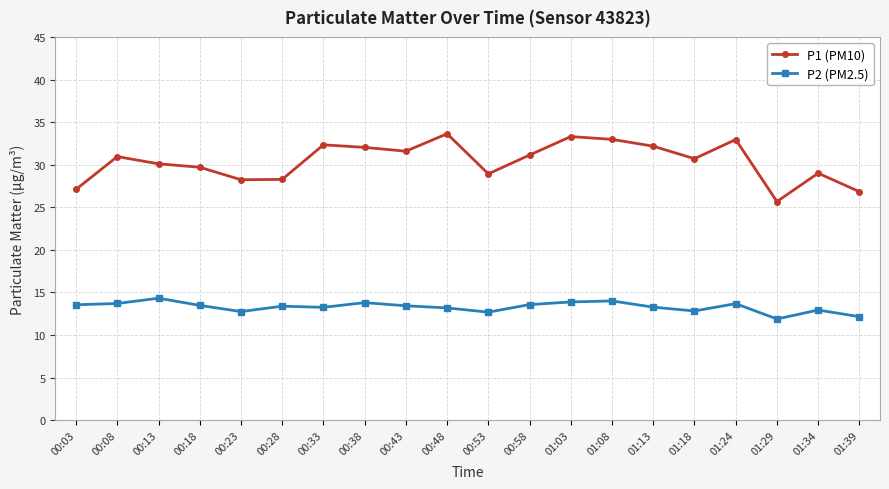

Where is the first local maximum for P1 (PM10)?

00:08